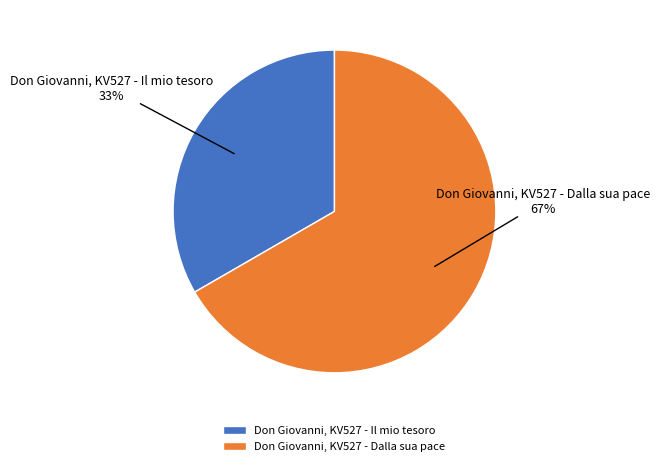

Is there any slice that represents more than half of the pie?

Yes